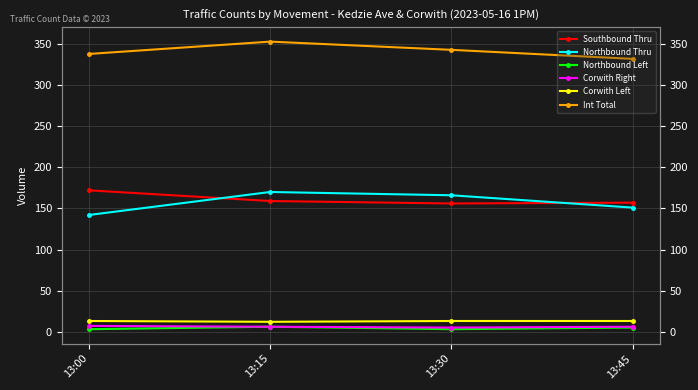

Reading right to left, list all the values displayed in this chart.

Southbound Thru: 13:45=157	13:30=156	13:15=159	13:00=172
Northbound Thru: 13:45=151	13:30=166	13:15=170	13:00=142
Northbound Left: 13:45=5	13:30=3	13:15=6	13:00=3
Corwith Right: 13:45=6	13:30=5	13:15=6	13:00=7
Corwith Left: 13:45=13	13:30=13	13:15=12	13:00=13
Int Total: 13:45=332	13:30=343	13:15=353	13:00=338